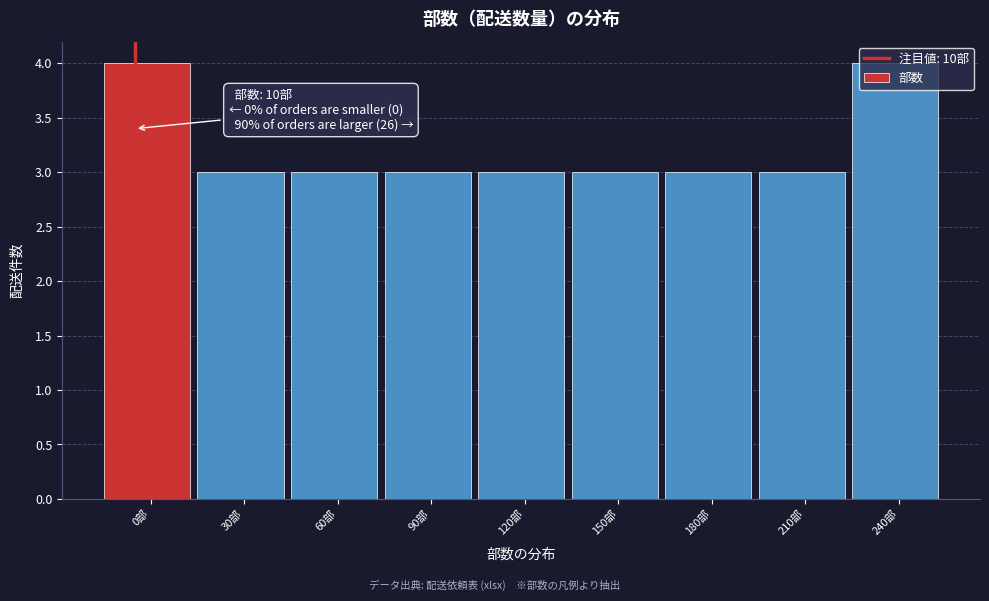

What is the ratio of the value at 90部 to the value at 180部?

1.0